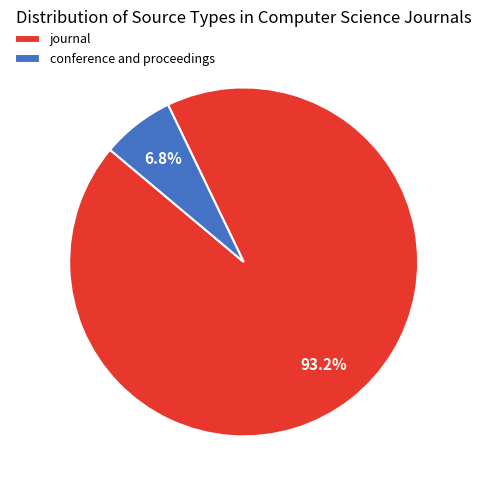

To the nearest percent, what percentage of the pie is conference and proceedings?

7%